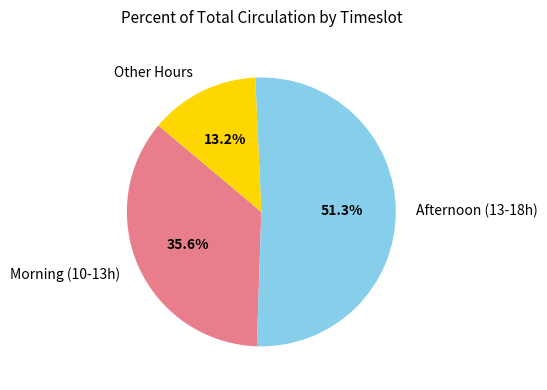

Combined, do Afternoon (13-18h) and Morning (10-13h) account for over 50%?

Yes